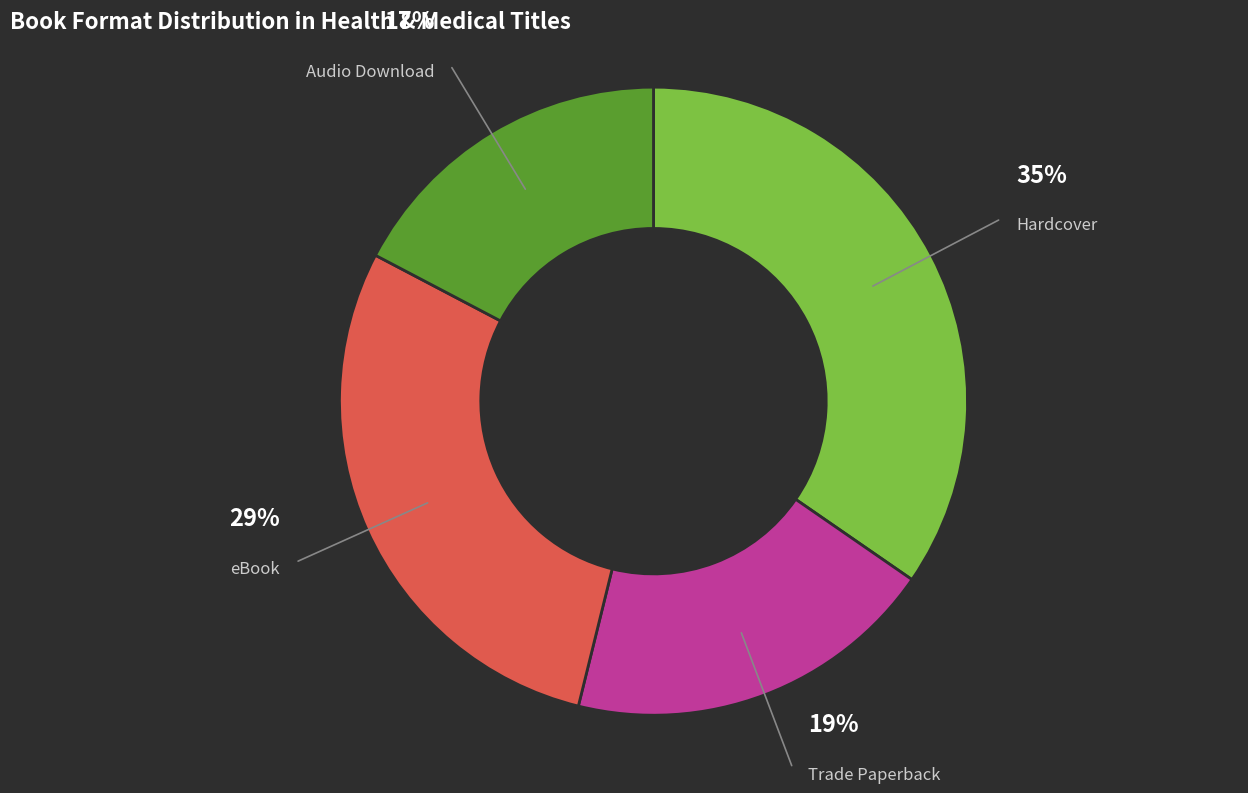

True or false: Hardcover accounts for 21% of the total.

False